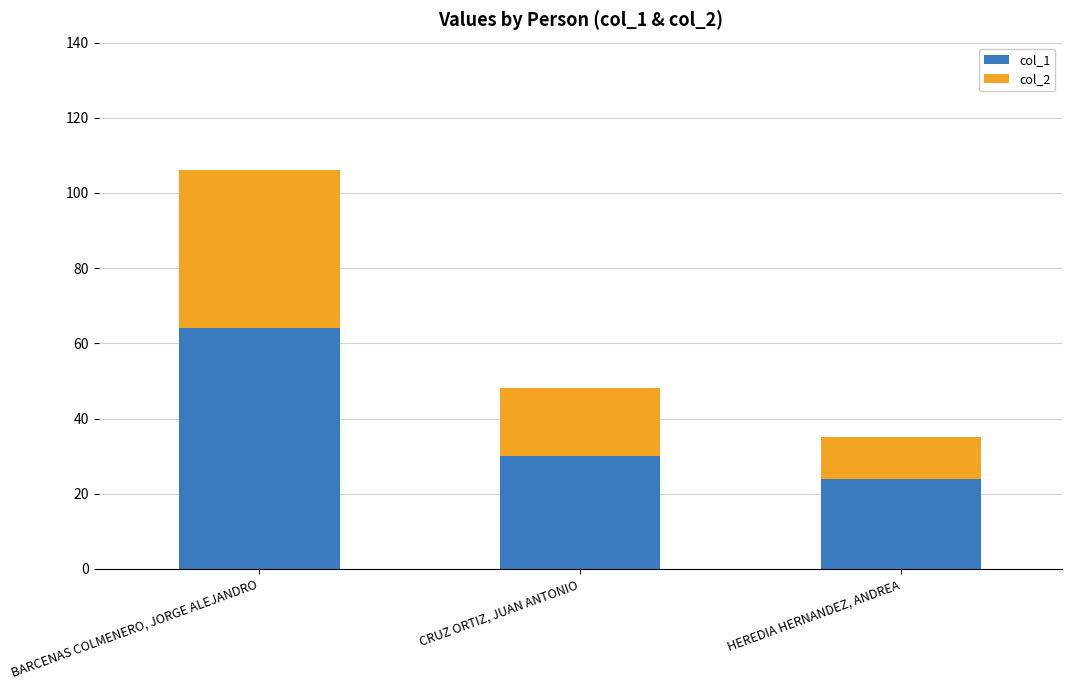

Is it true that col_1 equals 64 at BARCENAS COLMENERO, JORGE ALEJANDRO?

True